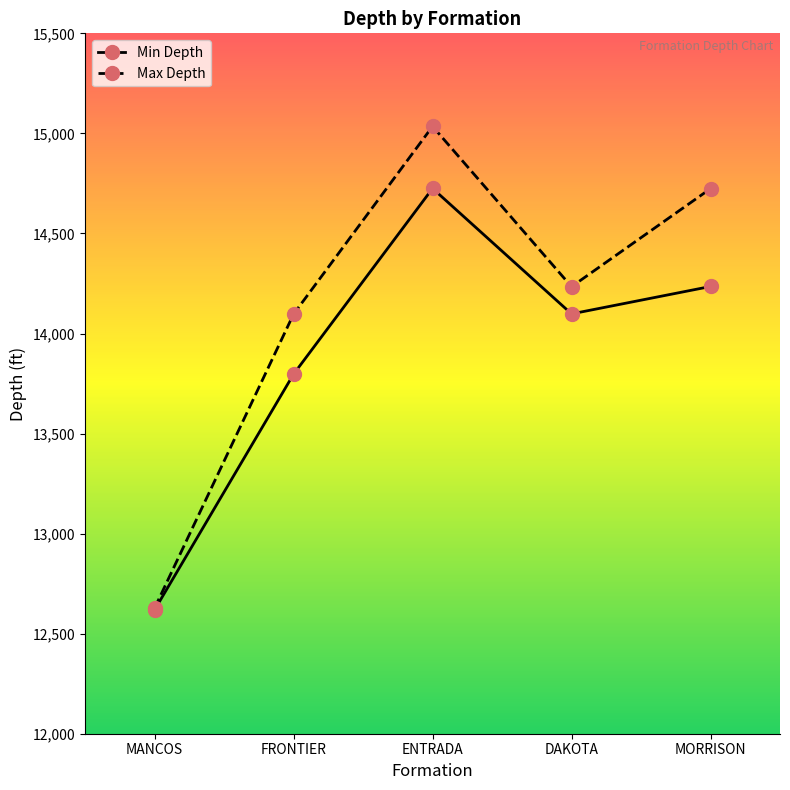

How many lines are shown in the chart?

2